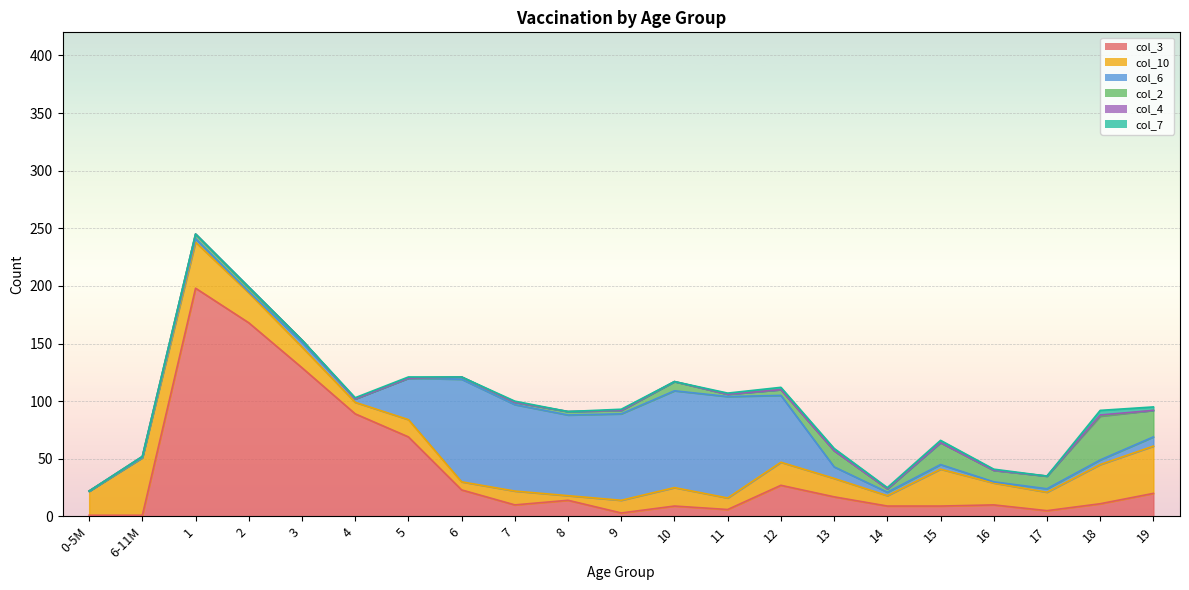

Which series has the largest range (max minus min)?

col_3